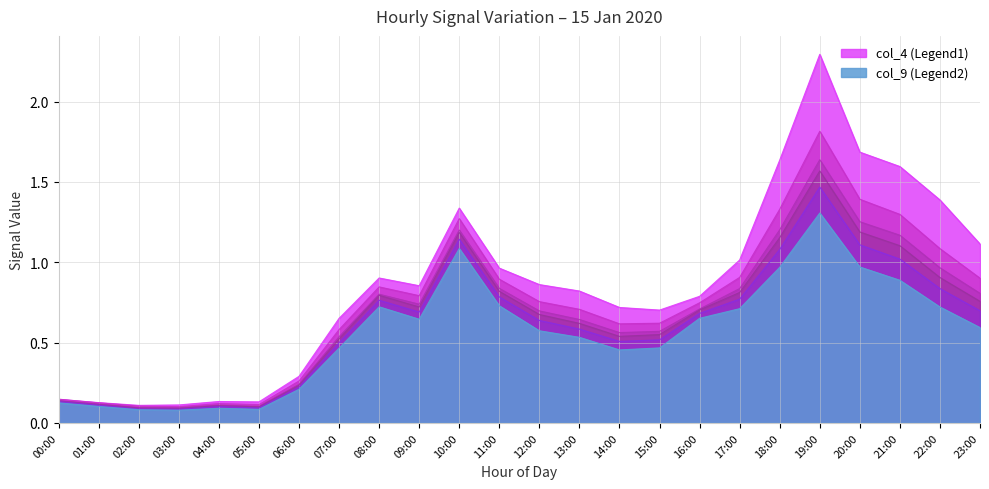

True or false: col_9 and col_7 intersect in this chart.

False